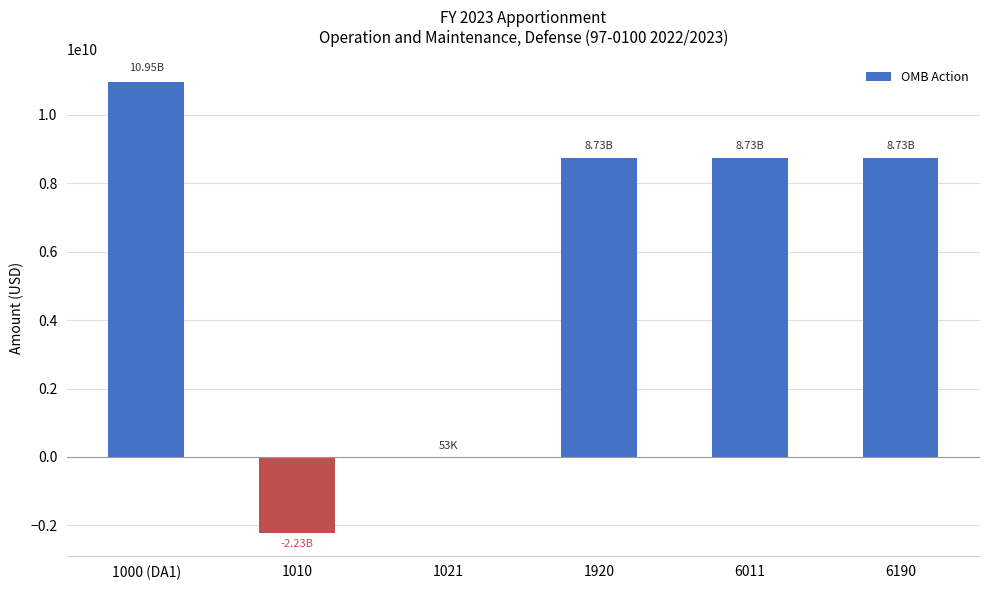

What is the ratio of the value at 1920 to the value at 1021?

164068.1